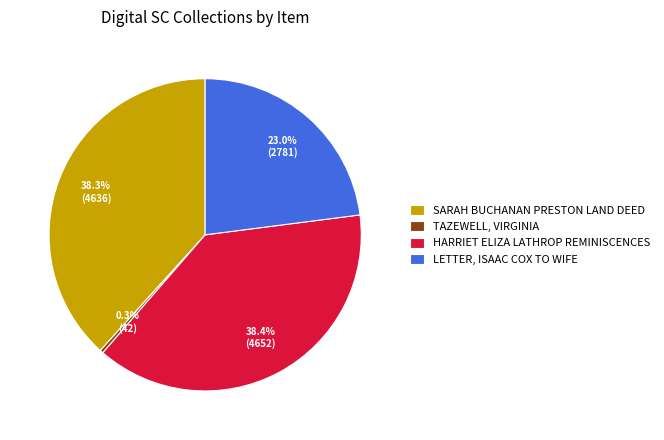

Which has a higher value, LETTER, ISAAC COX TO WIFE or TAZEWELL, VIRGINIA?

LETTER, ISAAC COX TO WIFE